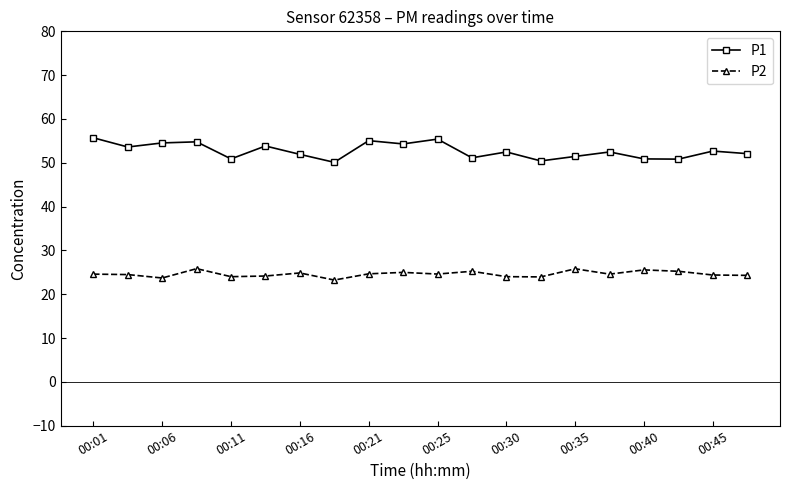

Rank the series by their maximum value, from highest to lowest.

P1, P2